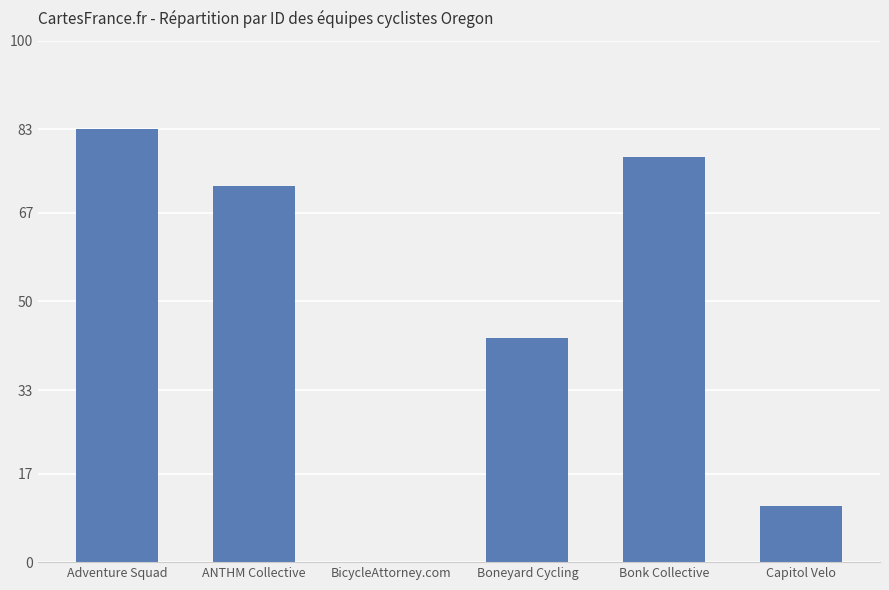

What is the sum of all values?

286.6